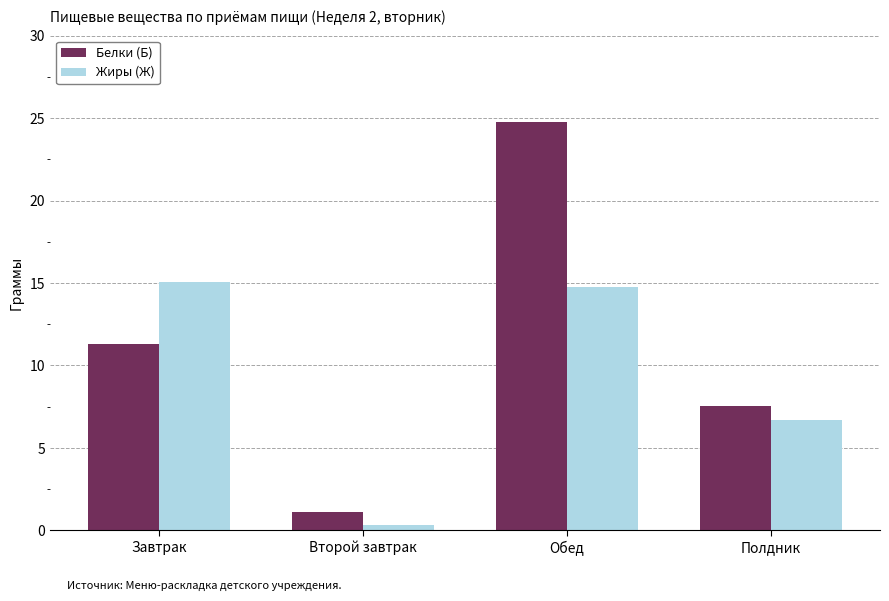

The value of Жиры (Ж) at Обед is 8.0. True or false?

False